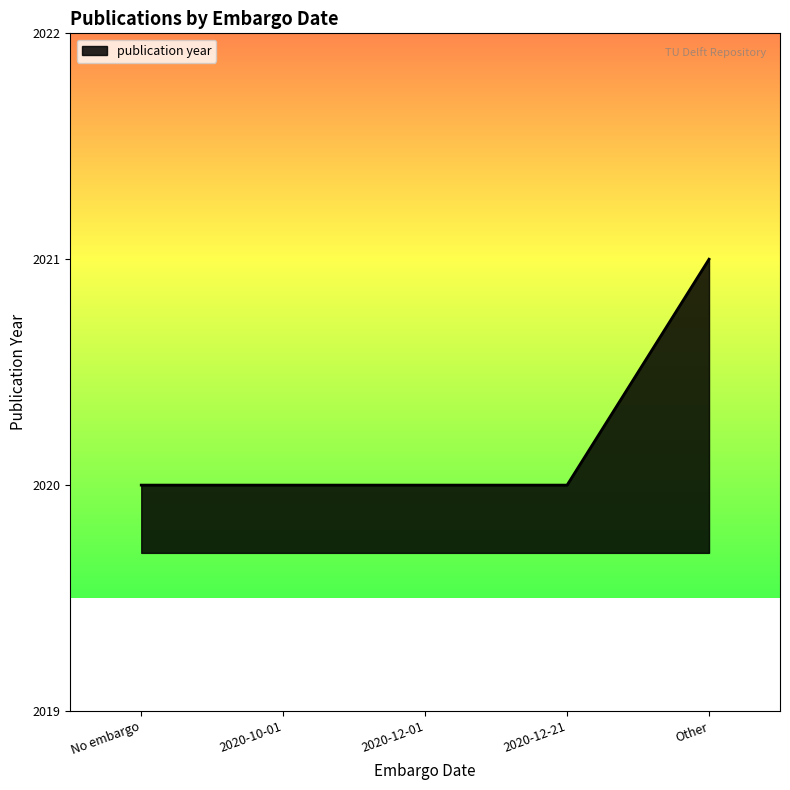

How many lines are shown in the chart?

1